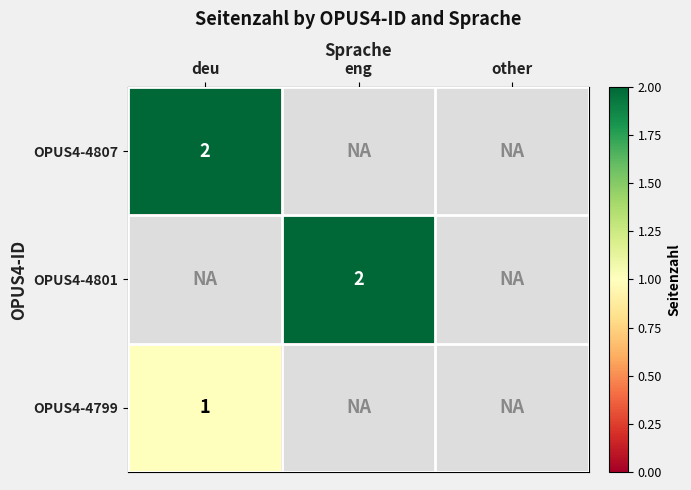

The value of OPUS4-4799 at deu is 1. True or false?

True